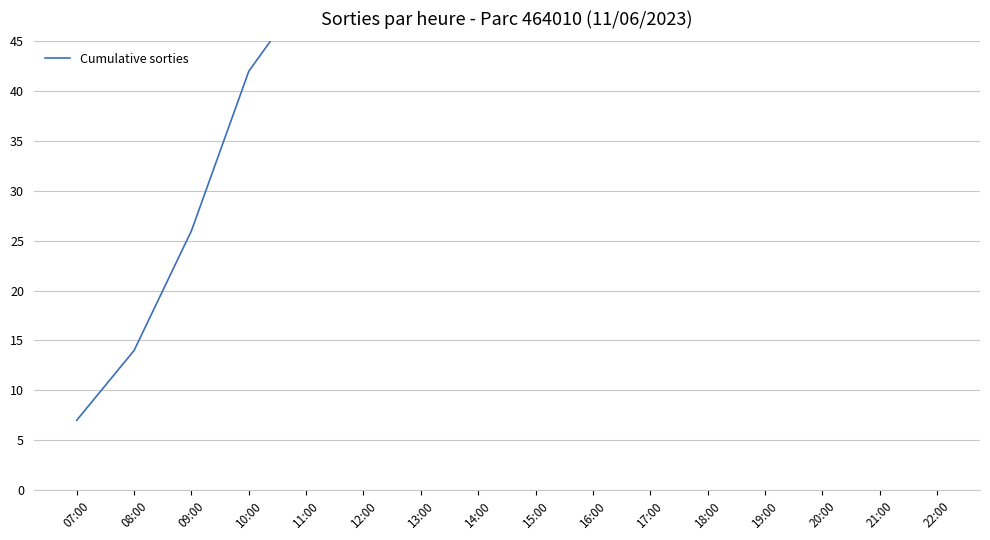

How many values are below 74?

8